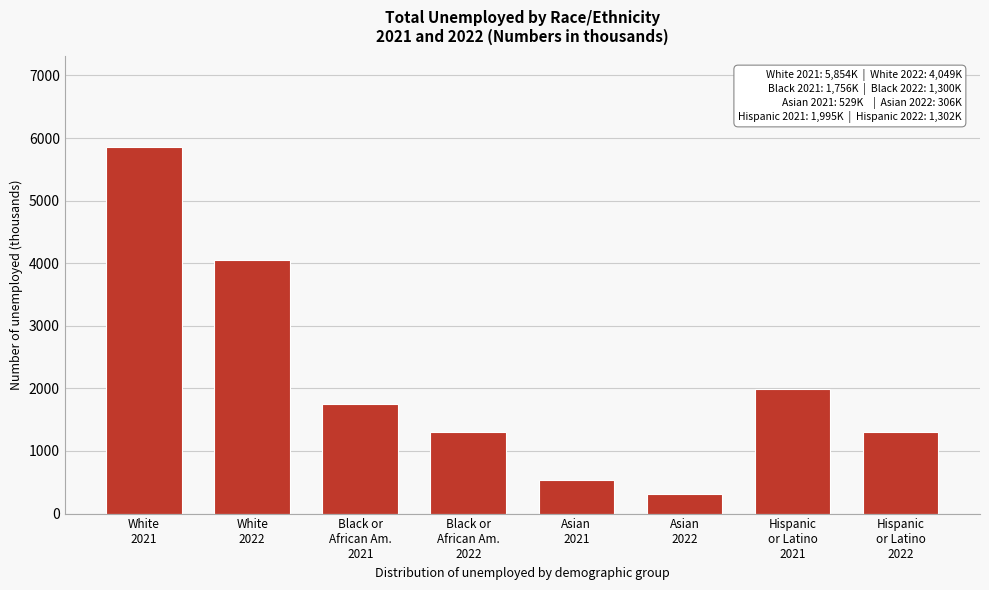

What is the difference between the second highest and second lowest values?

3520